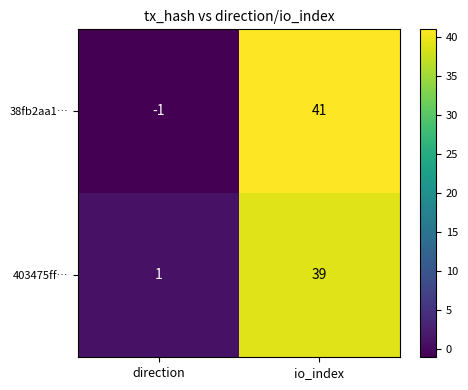

Between direction and io_index, which series saw the biggest shift?

38fb2aa1…